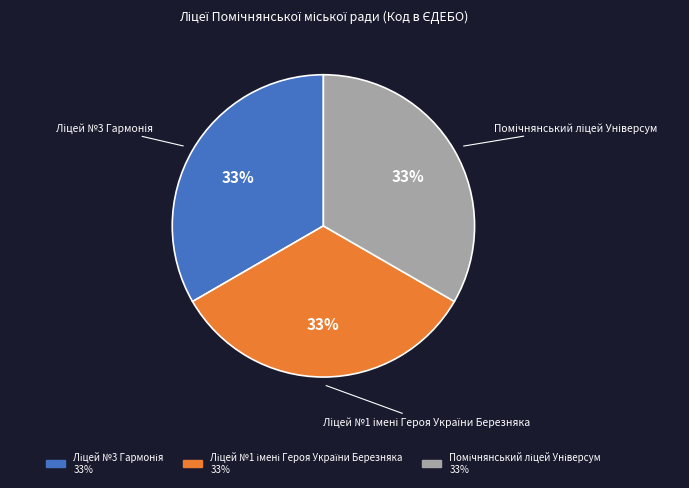

Does any single category account for the majority?

No